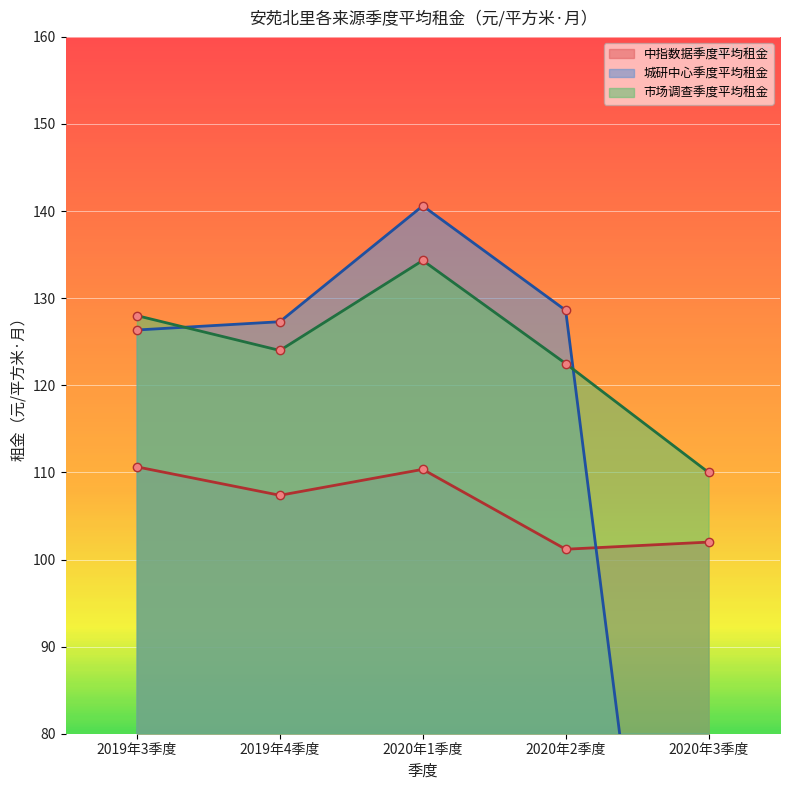

What is the sum of the 城研中心季度平均租金 values at 2020年1季度 and 2020年2季度?

269.2